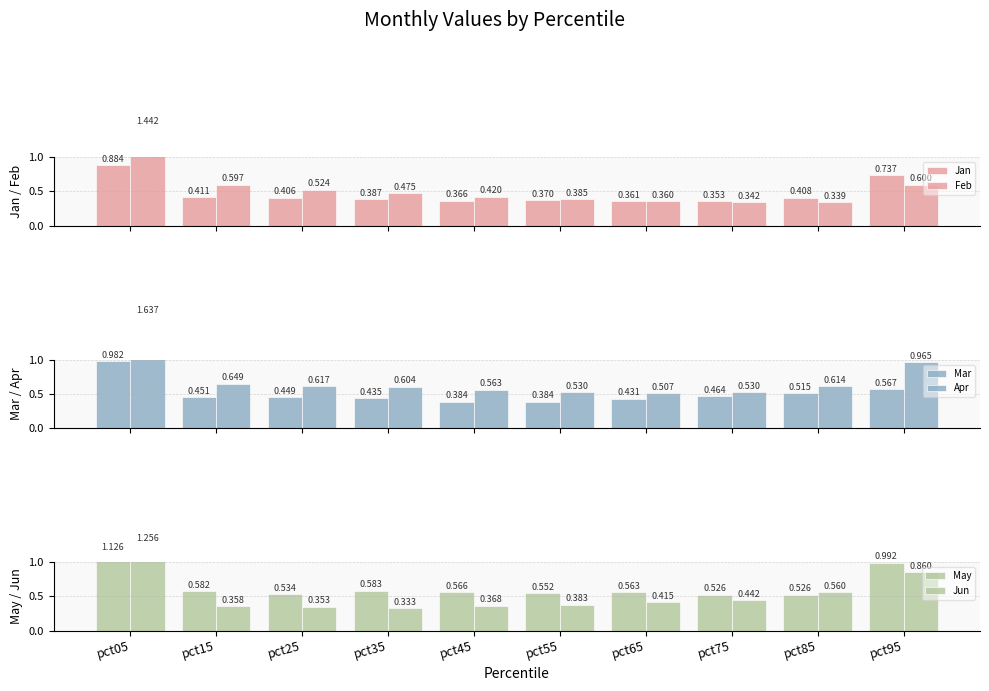

Reading right to left, list all the values displayed in this chart.

Jan: 0.7	0.4	0.4	0.4	0.4	0.4	0.4	0.4	0.4	0.9
Feb: 0.6	0.3	0.3	0.4	0.4	0.4	0.5	0.5	0.6	1.4
Mar: 0.6	0.5	0.5	0.4	0.4	0.4	0.4	0.4	0.5	1.0
Apr: 1.0	0.6	0.5	0.5	0.5	0.6	0.6	0.6	0.6	1.6
May: 1.0	0.5	0.5	0.6	0.6	0.6	0.6	0.5	0.6	1.1
Jun: 0.9	0.6	0.4	0.4	0.4	0.4	0.3	0.4	0.4	1.3